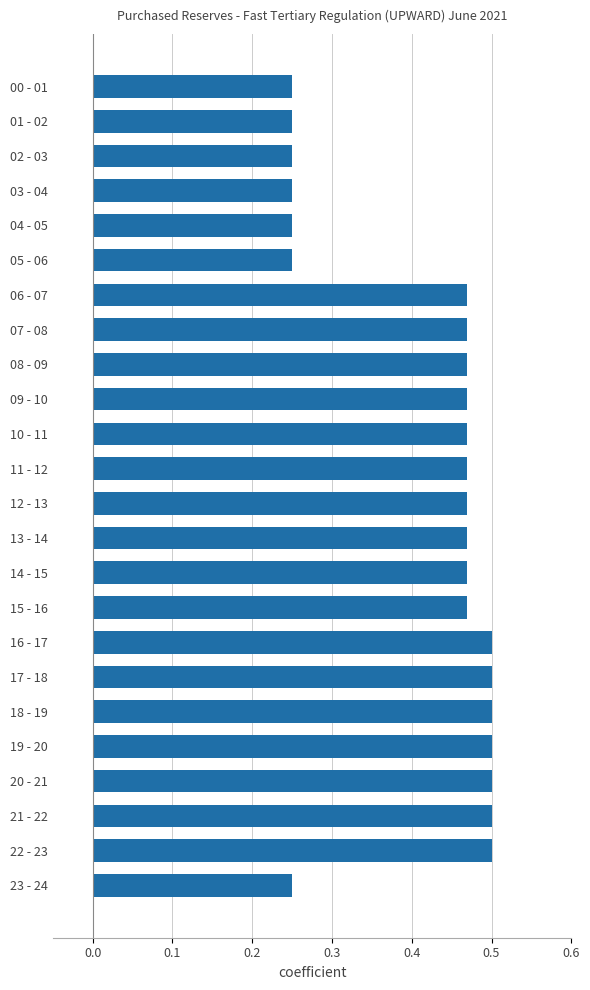

True or false: the data shows 0.7 at 20 - 21.

False